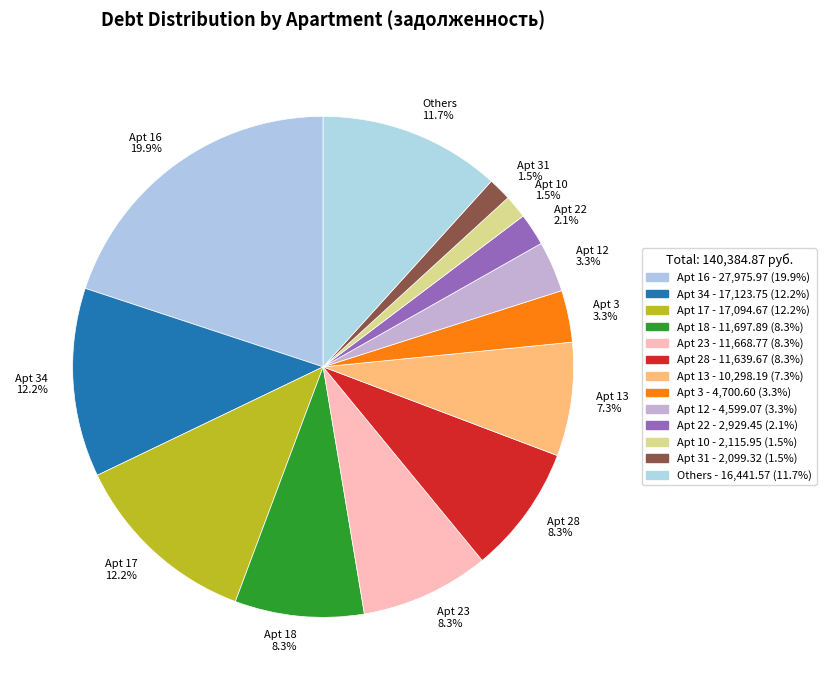

Combined, do Apt 13 and Apt 12 account for over 50%?

No